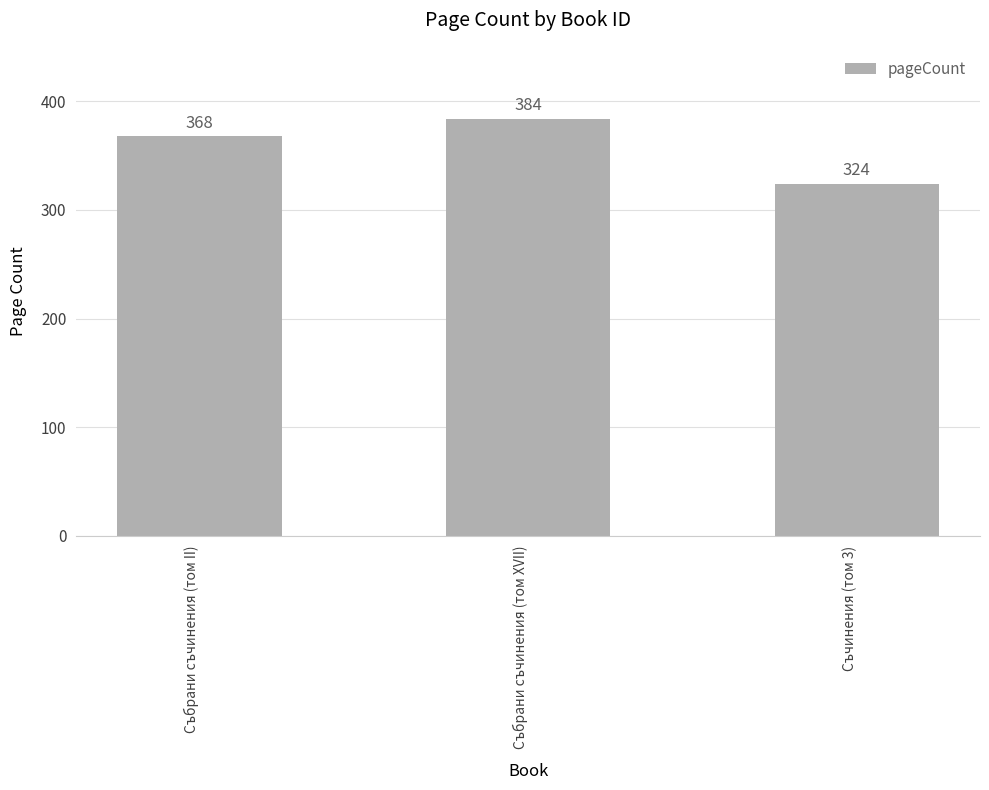

What is the label of the 1st bar from the right?

Съчинения (том 3)